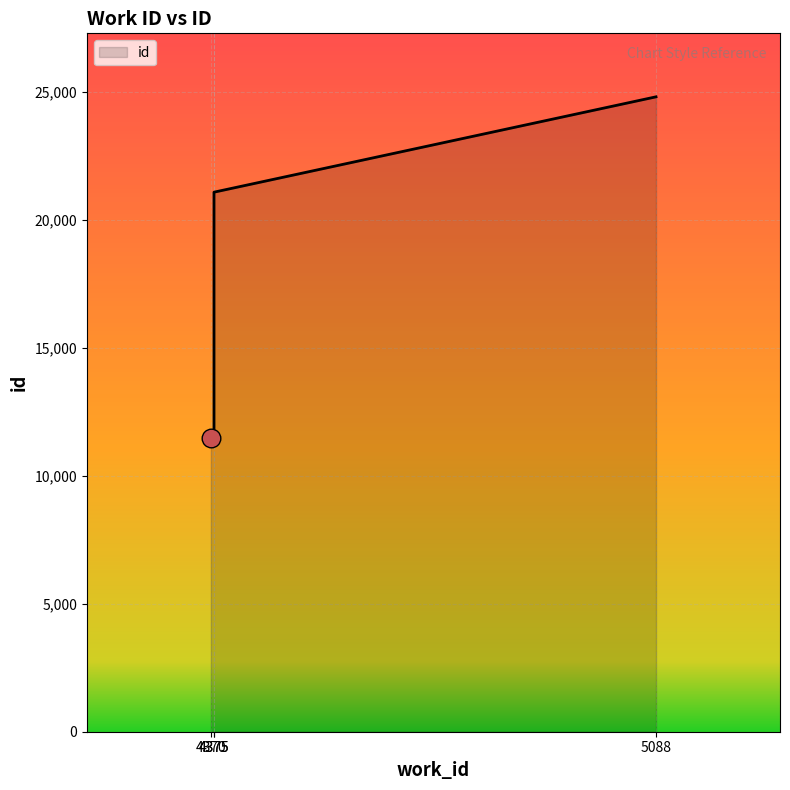

Between 4370 and 4375, which is larger?

4375